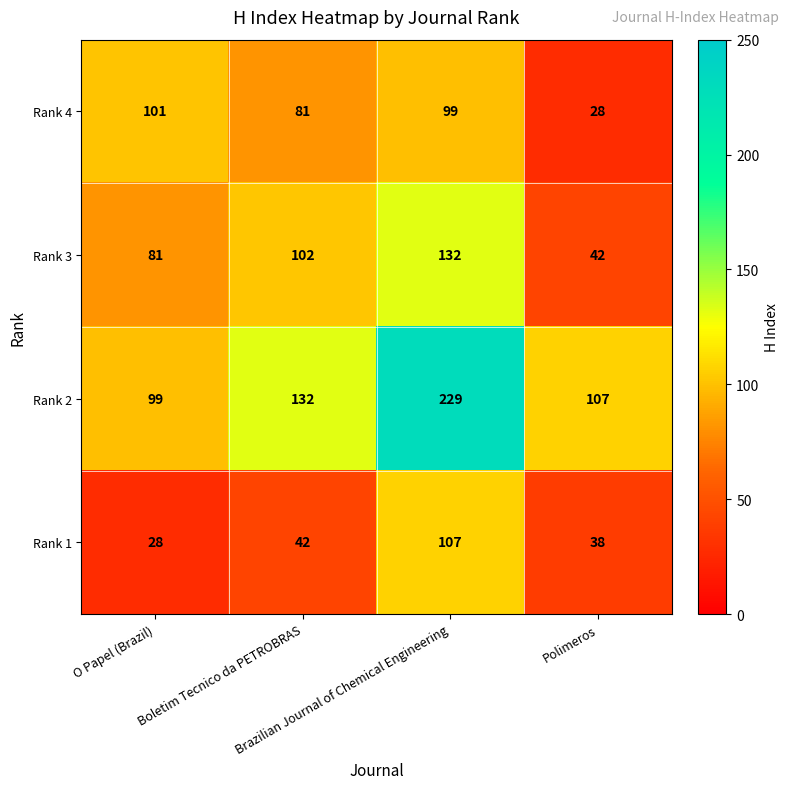

What is the difference between the maximum and minimum values in the Rank 4 series?

73